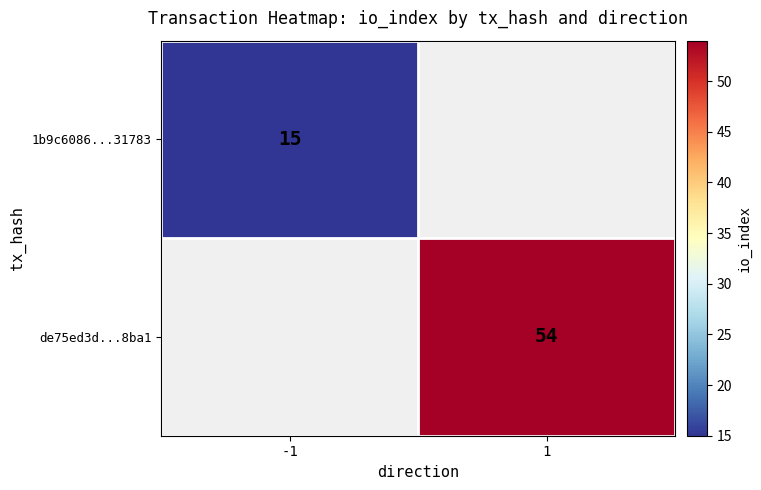

True or false: de75ed3d...8ba1 has a value of 72 at 1.

False